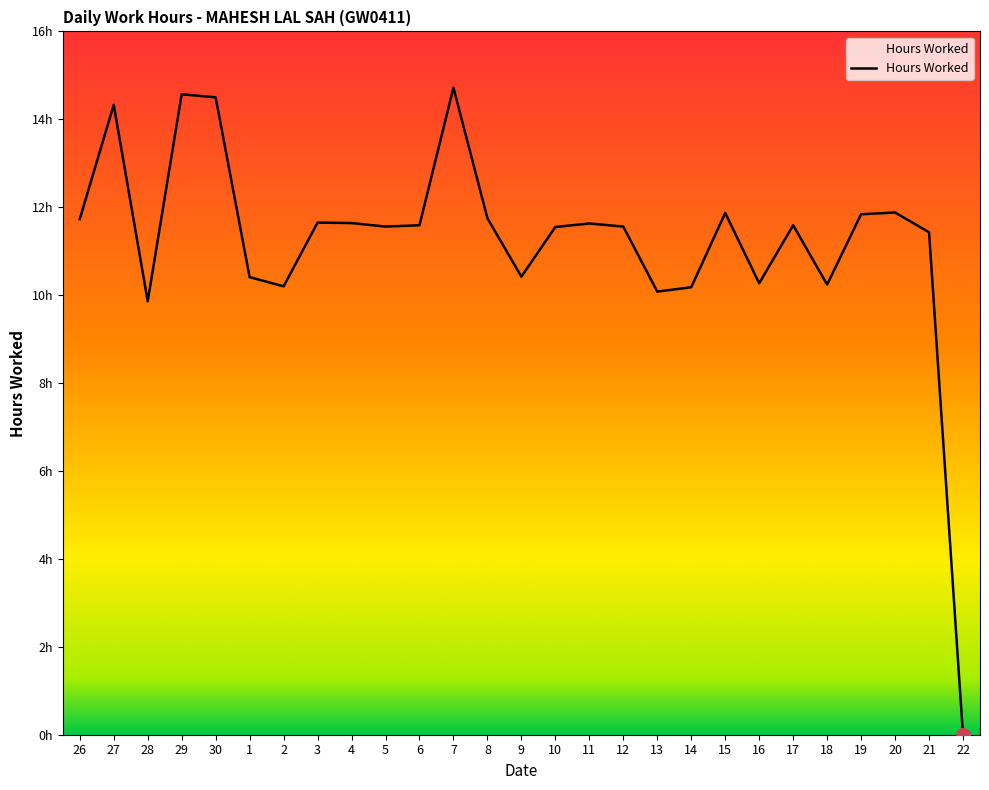

Is this an area chart (filled region under the line)?

Yes